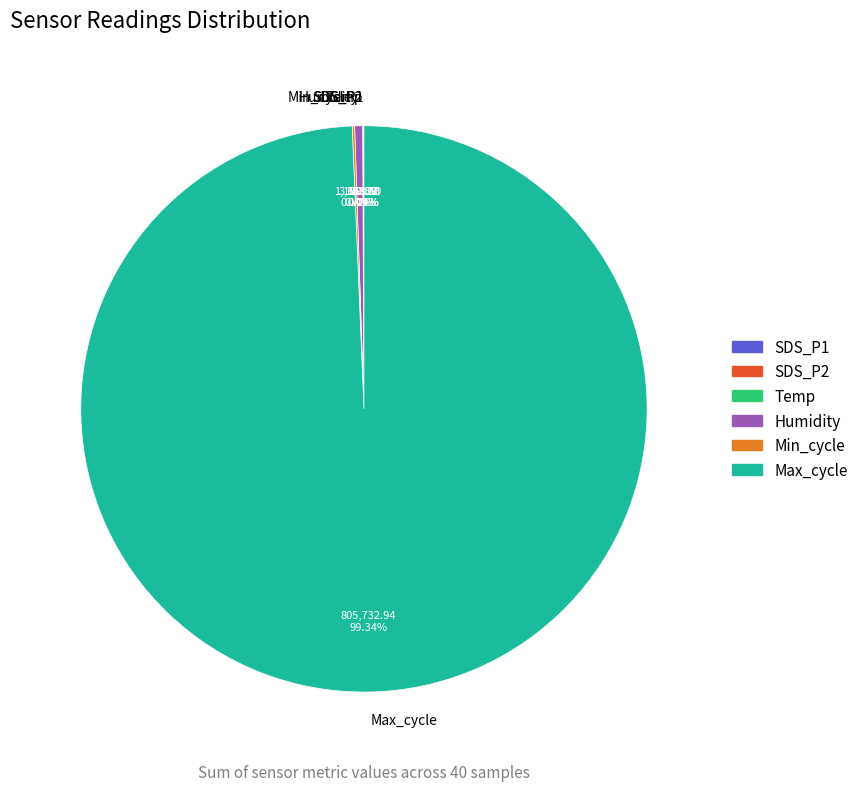

Which slice represents more than half of the pie?

Max_cycle